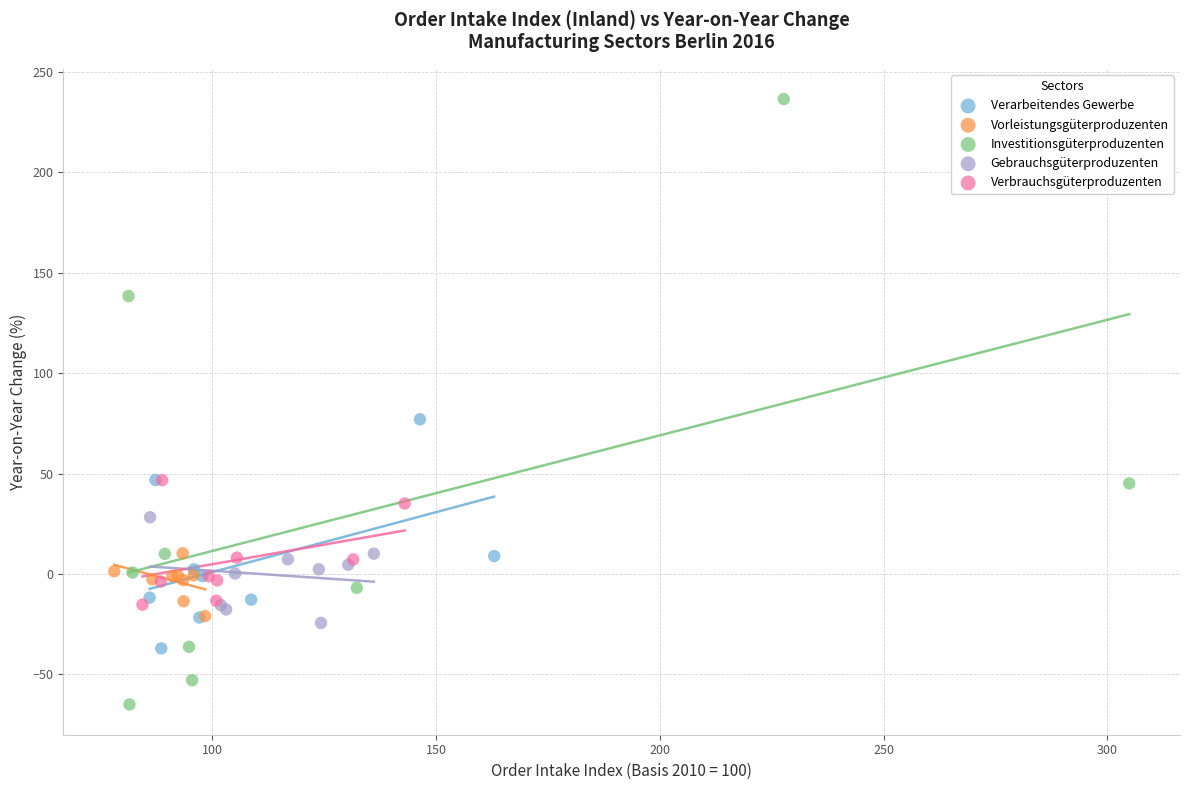

Which series has the widest spread of Y values?

Investitionsgüterproduzenten